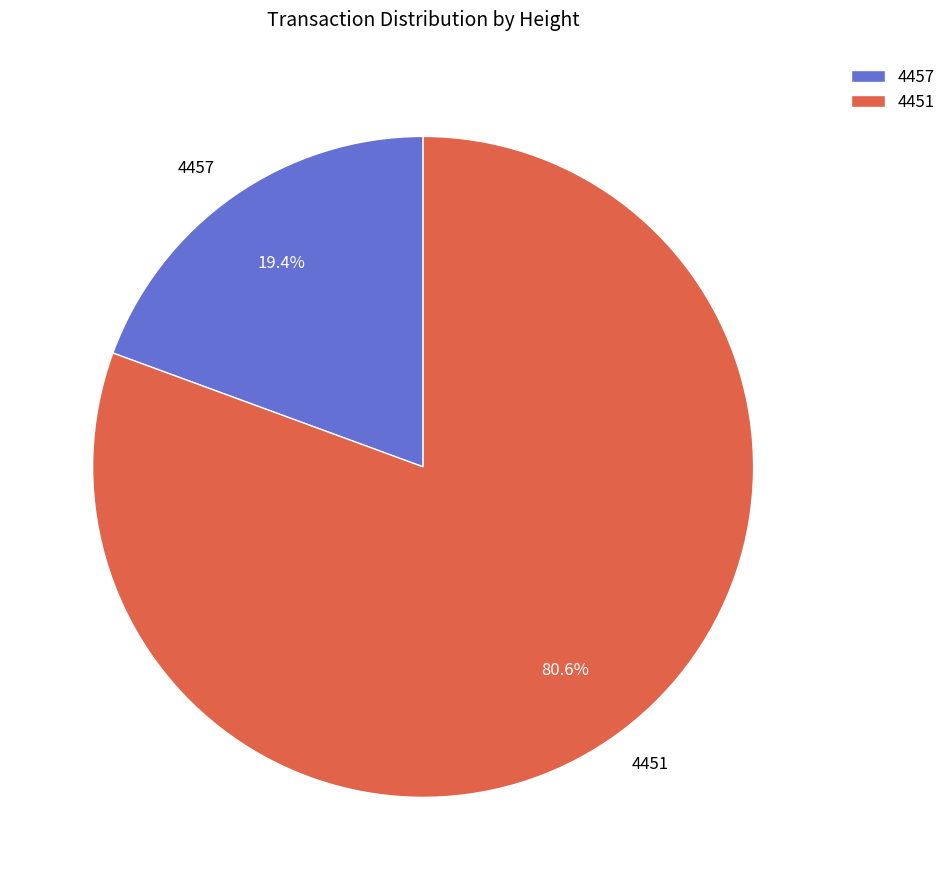

To the nearest percent, what is the difference between the 4457 and 4451 slice percentages?

61%